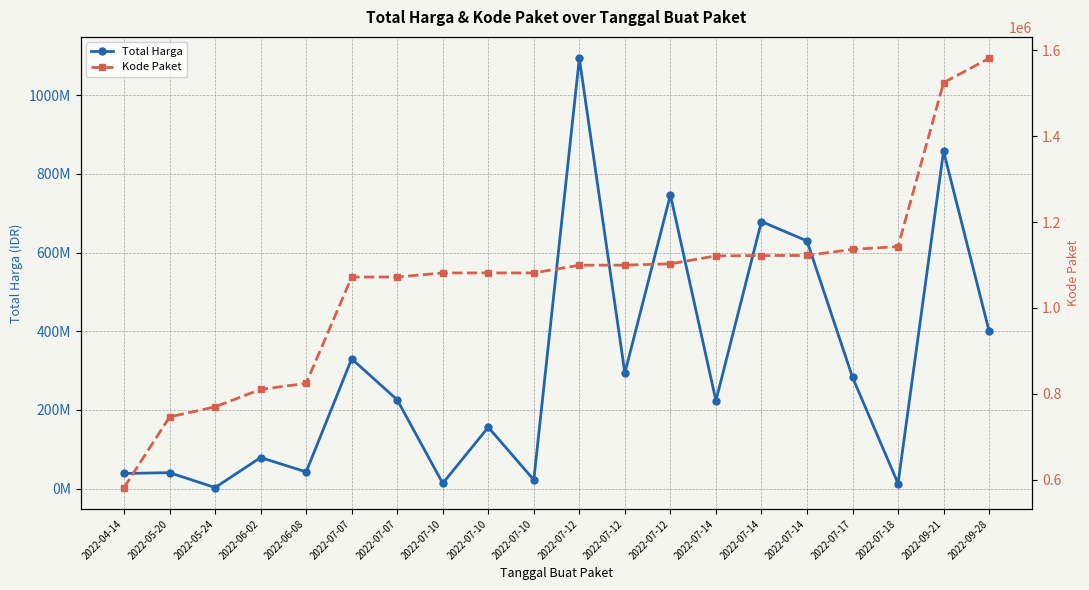

At which category does Total Harga reach its first local peak?

2022-05-20